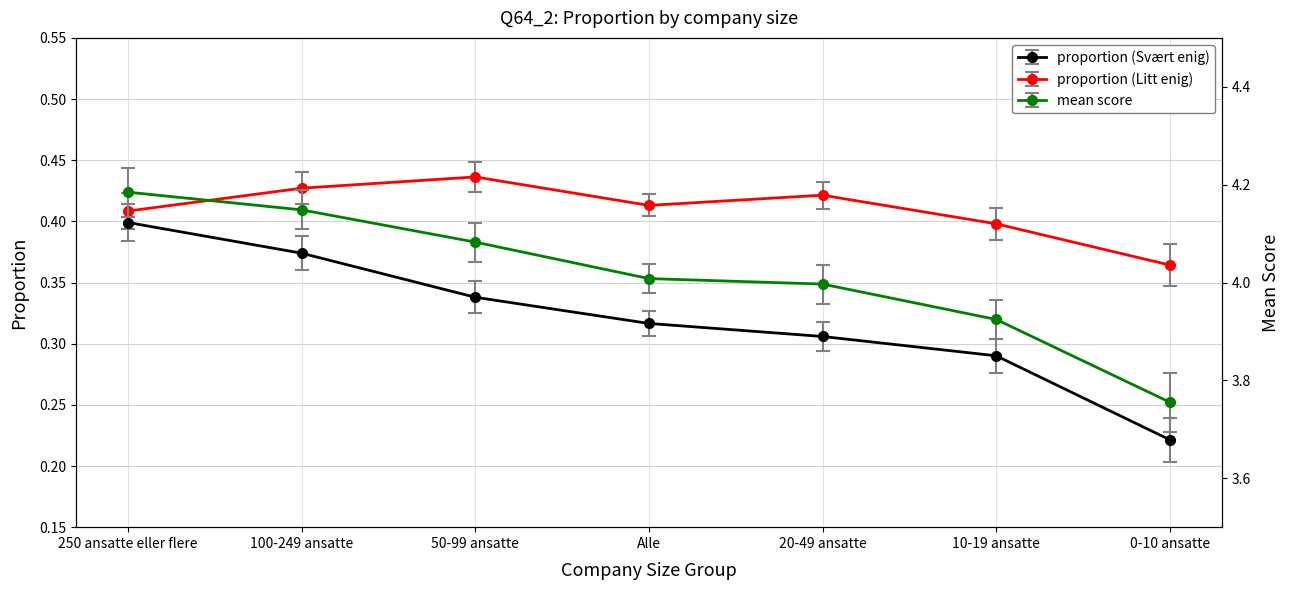

Reading right to left, extract all data points from this chart.

proportion (Svært enig): 0.2	0.3	0.3	0.3	0.3	0.4	0.4
proportion (Litt enig): 0.4	0.4	0.4	0.4	0.4	0.4	0.4
mean: 3.8	3.9	4.0	4.0	4.1	4.1	4.2